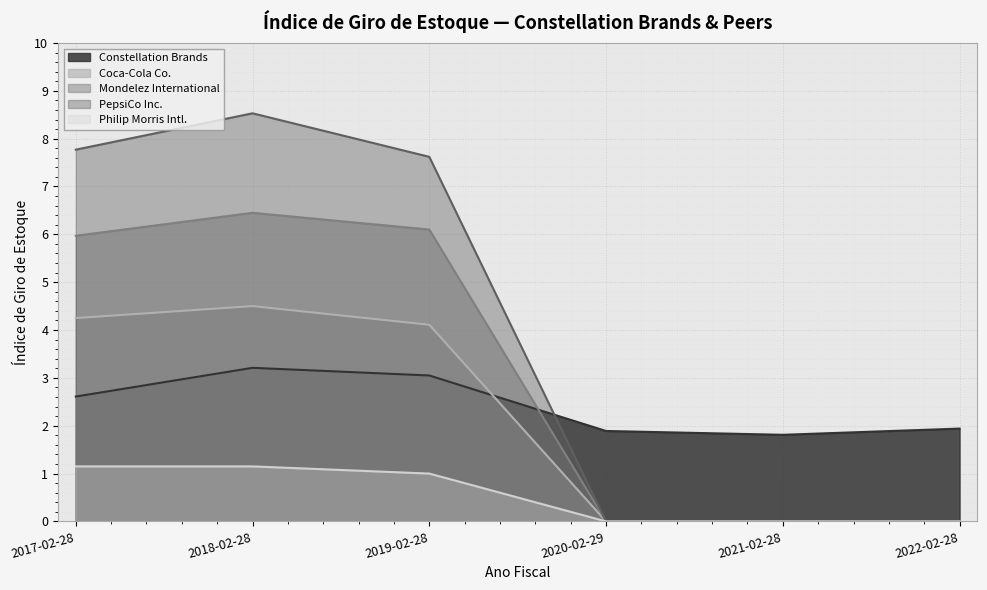

How many data points in Philip Morris Intl. are less than 1?

3